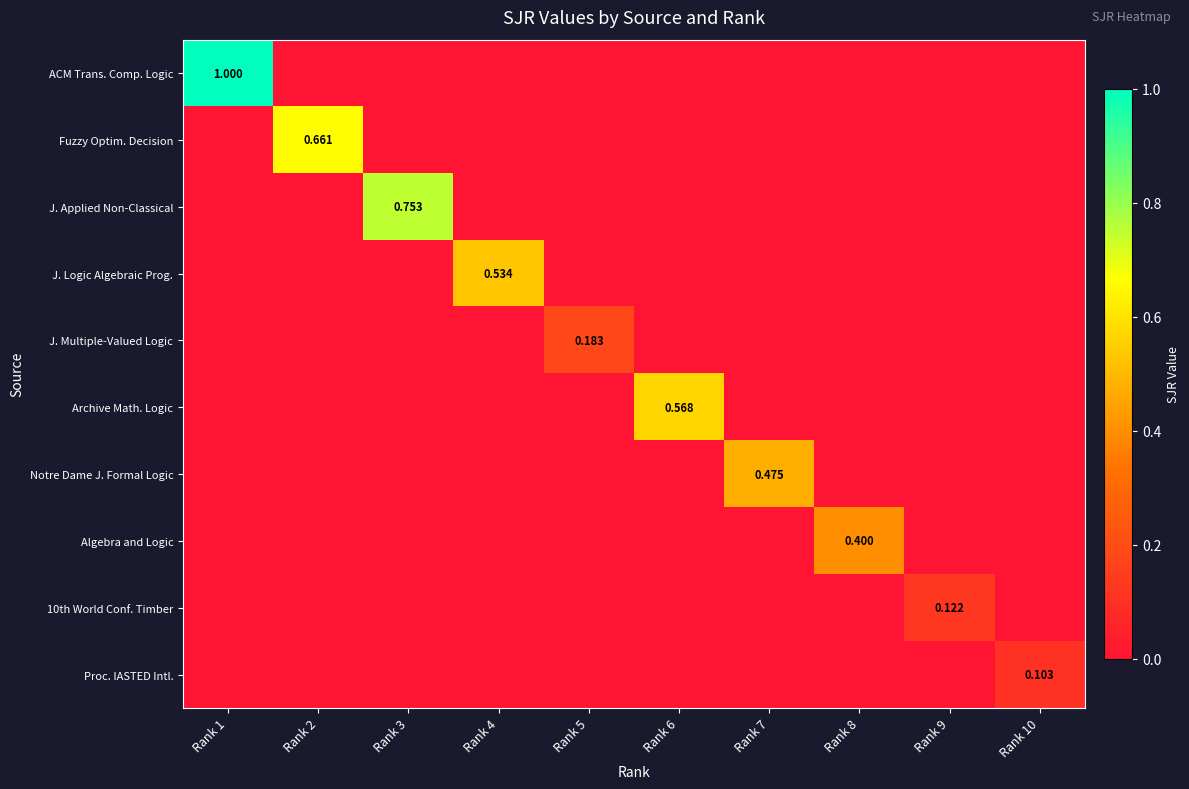

Rank the categories by J. Logic Algebraic Prog. value from lowest to highest.

Rank 1, Rank 2, Rank 3, Rank 5, Rank 6, Rank 7, Rank 8, Rank 9, Rank 10, Rank 4